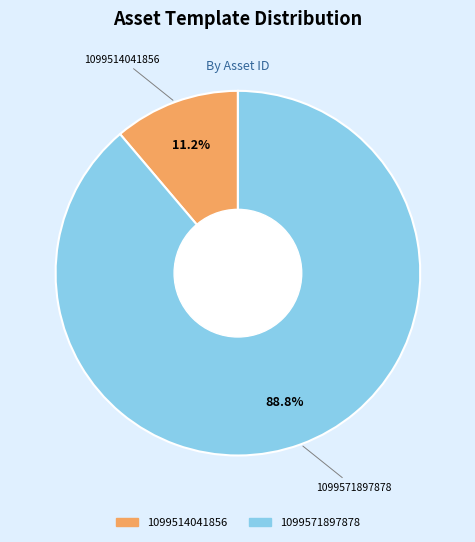

To the nearest percent, what is the difference between the 1099514041856 and 1099571897878 slice percentages?

78%